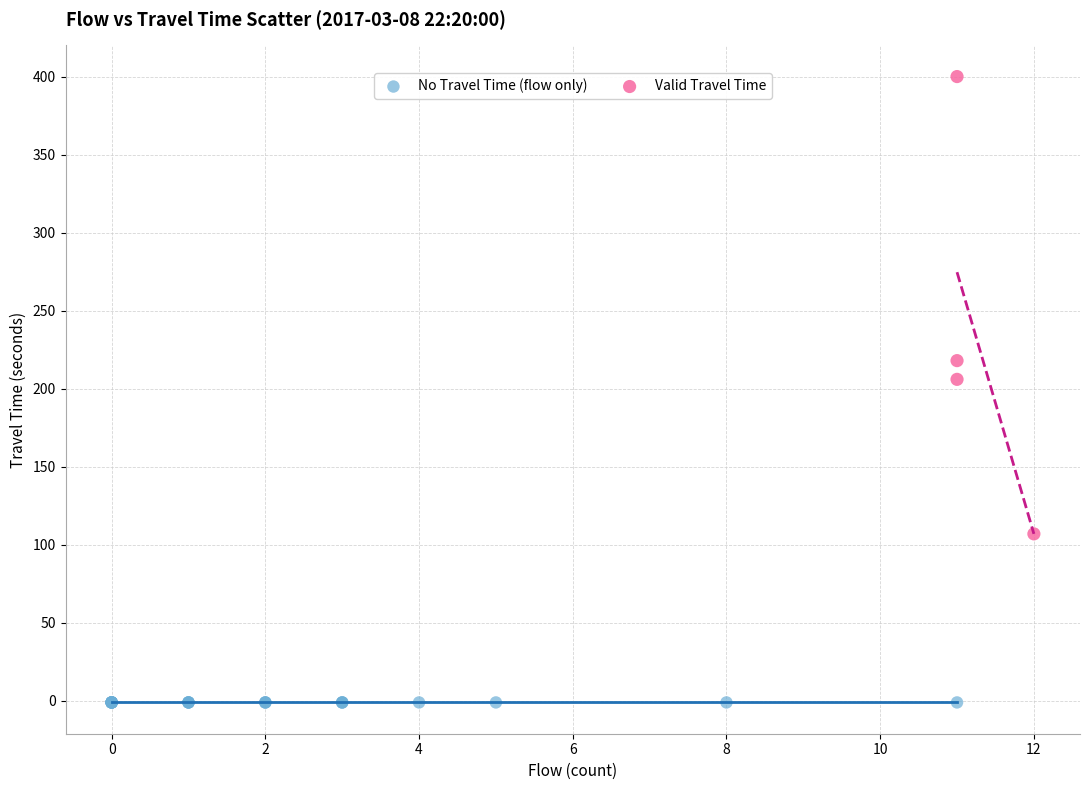

Which series reaches the minimum Y coordinate?

No Travel Time (flow only)